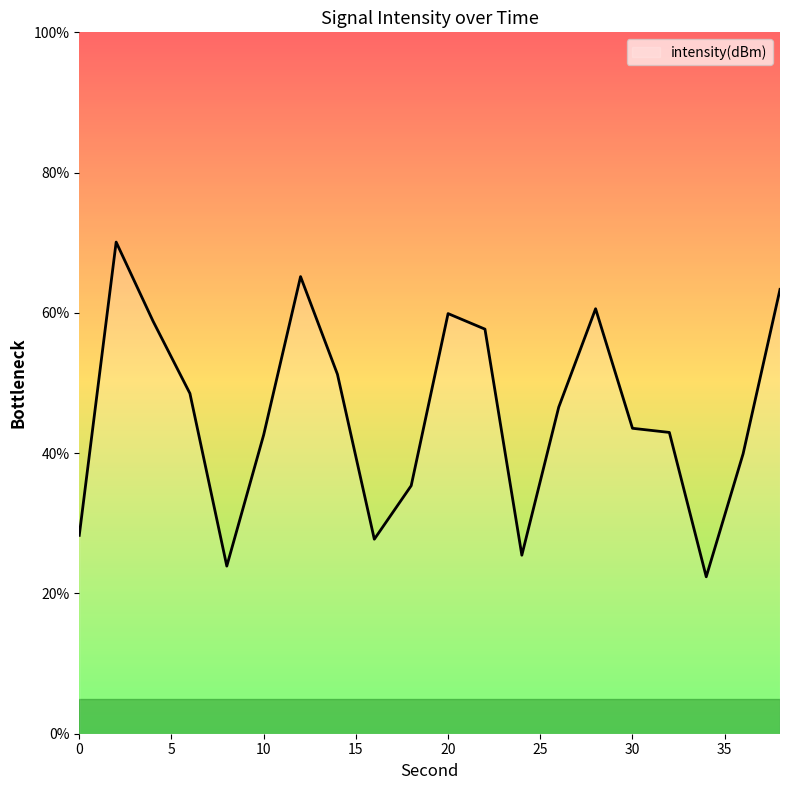

What is the maximum value shown in the chart?

70.1